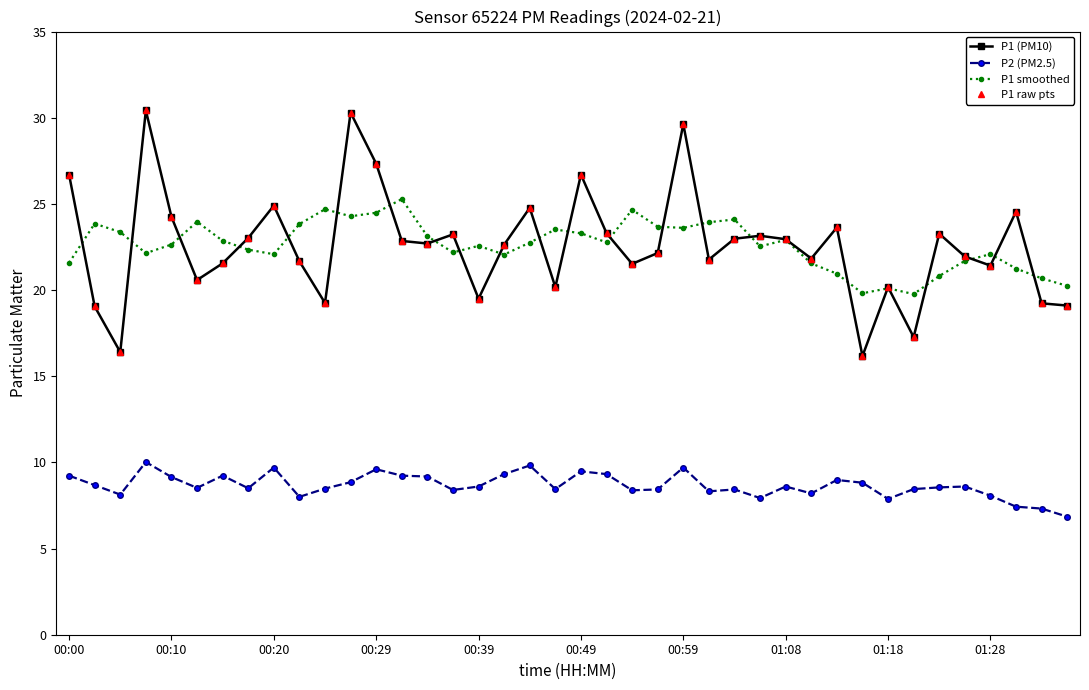

Does the chart have visible grid lines?

No